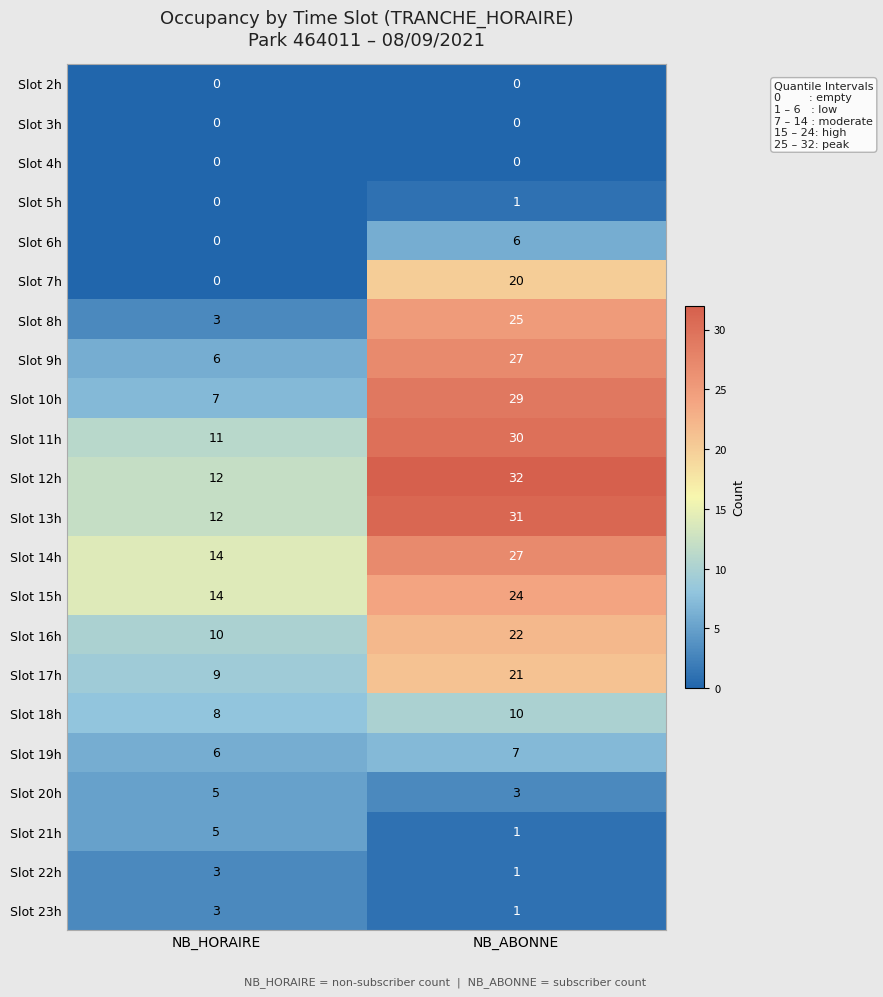

What is the difference between the highest and lowest values at NB_HORAIRE?

14